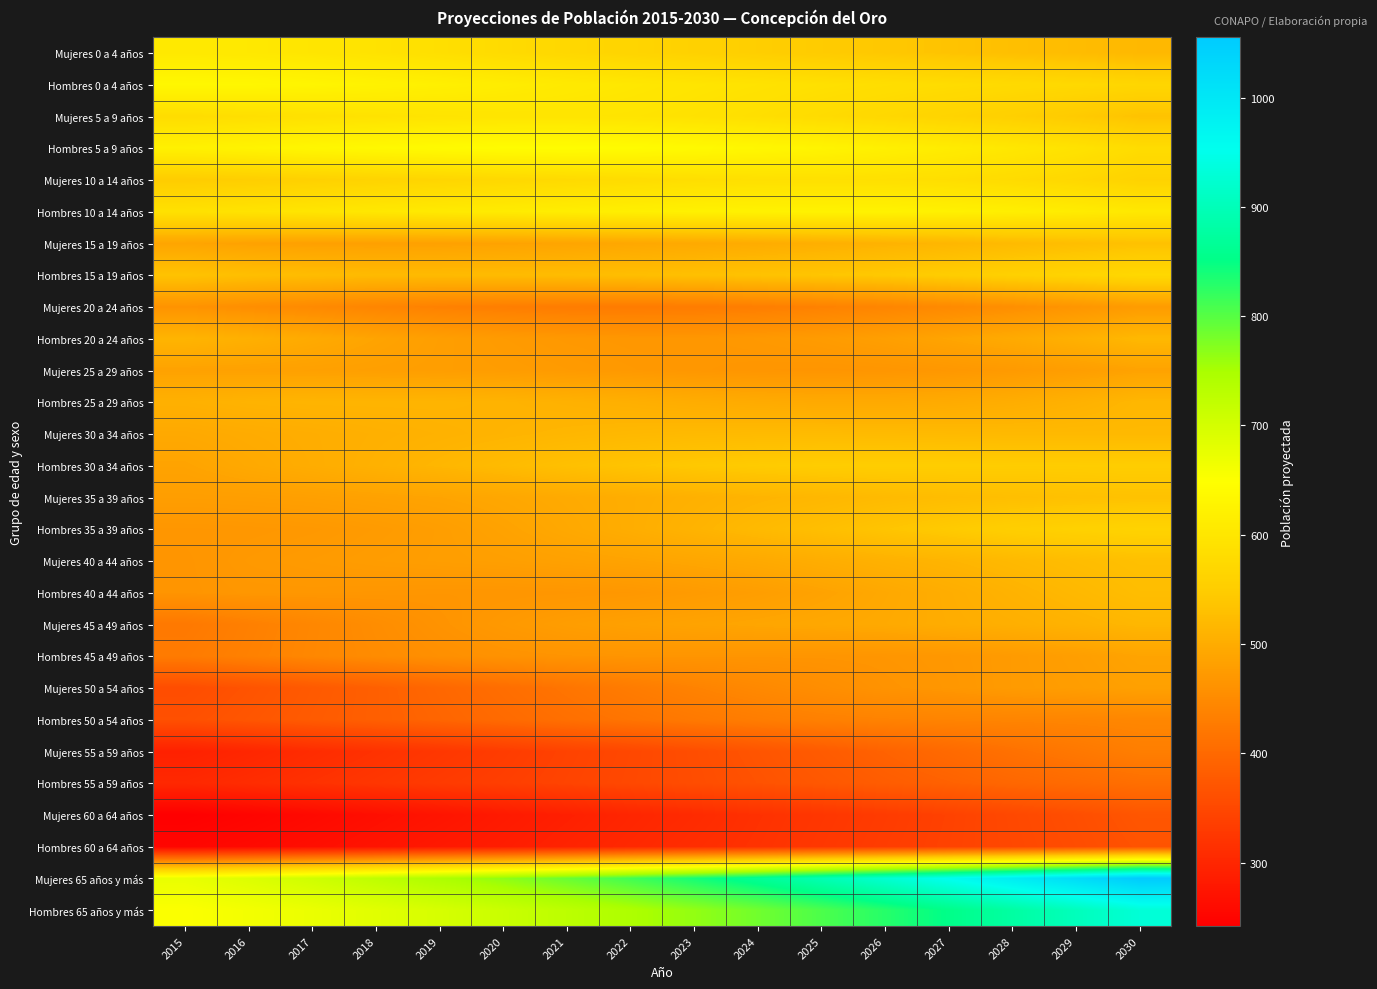

At how many categories does at least one series exceed 603?

16